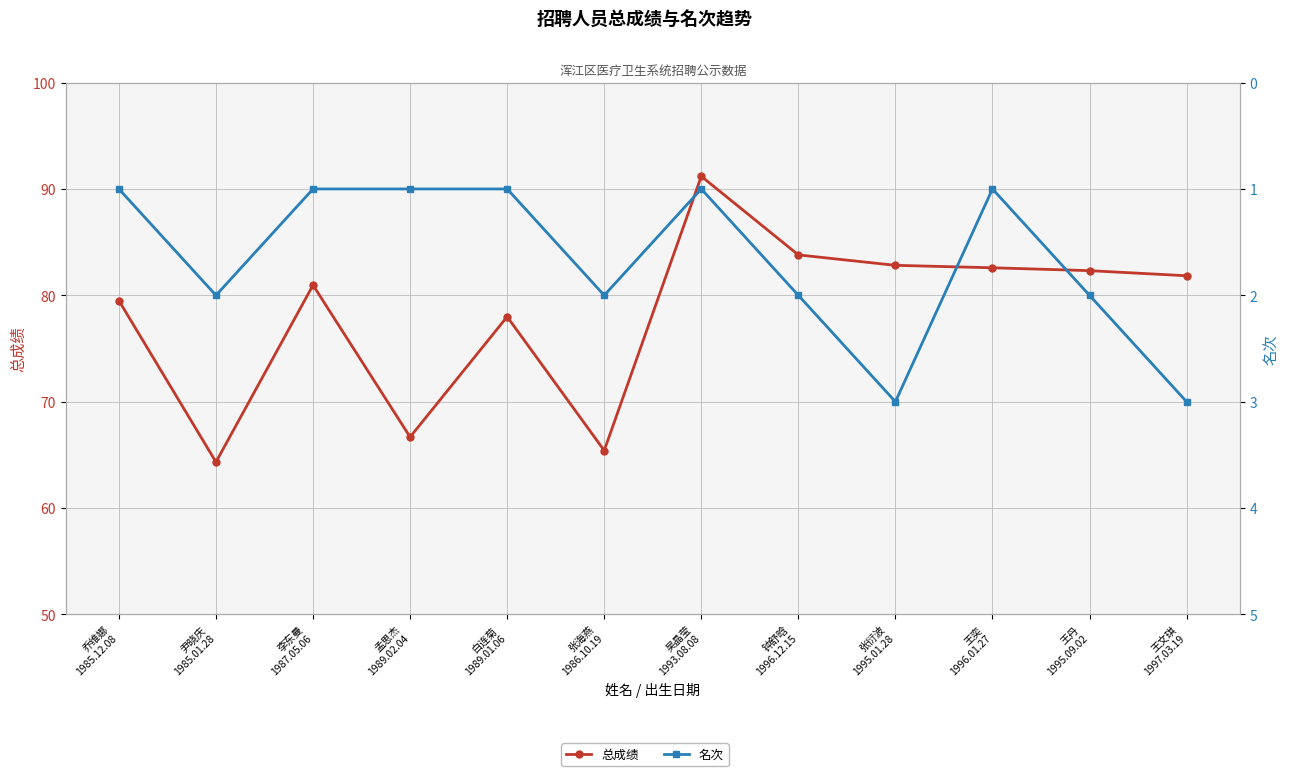

True or false: 名次 and 总成绩 intersect in this chart.

False